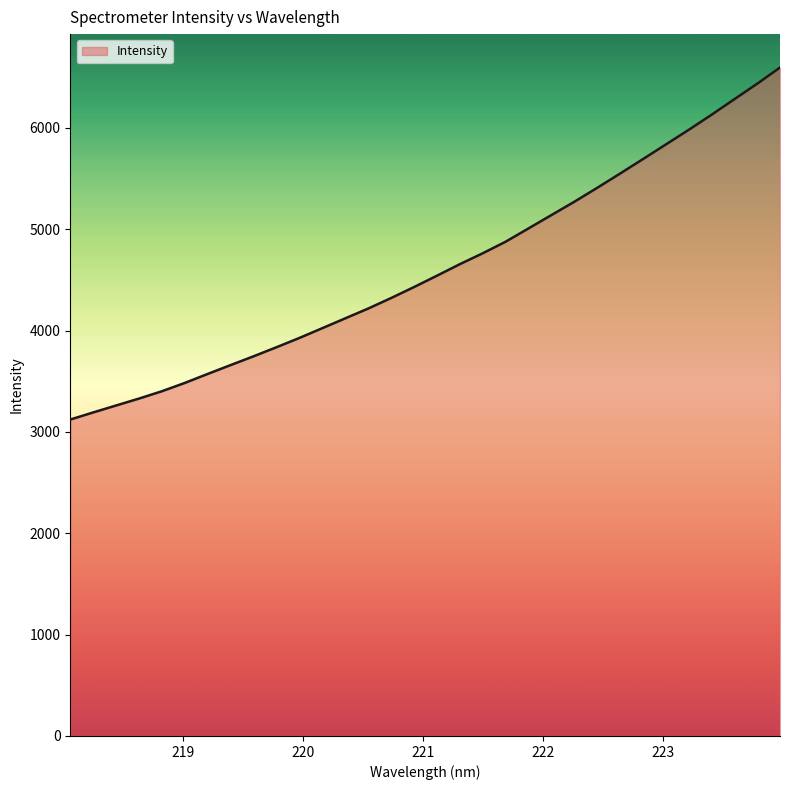

What is the minimum value shown in the chart?

3121.8